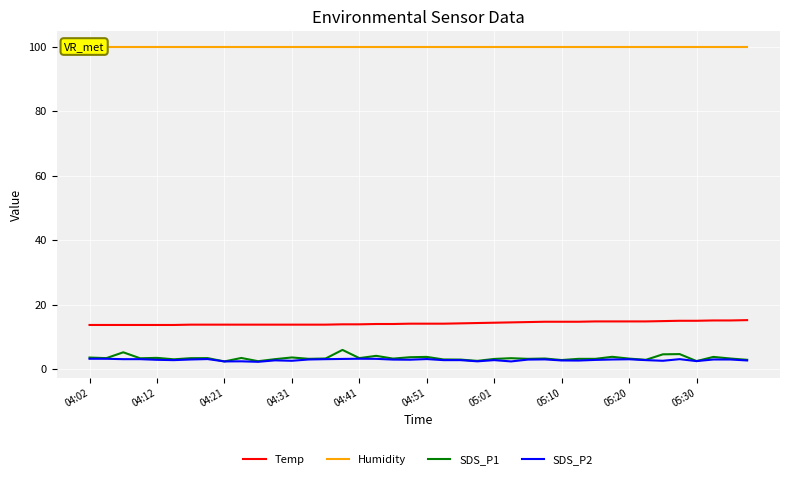

How many series are shown in this chart?

4